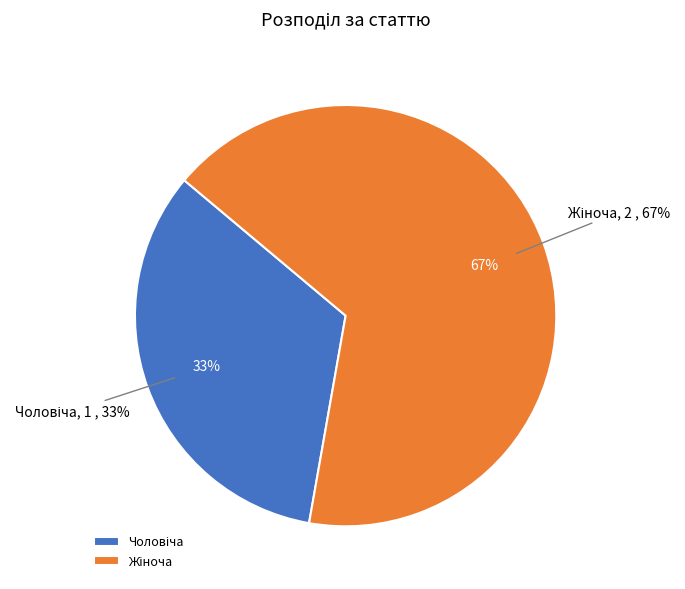

Is it true that Жіноча is 67% of the pie?

True